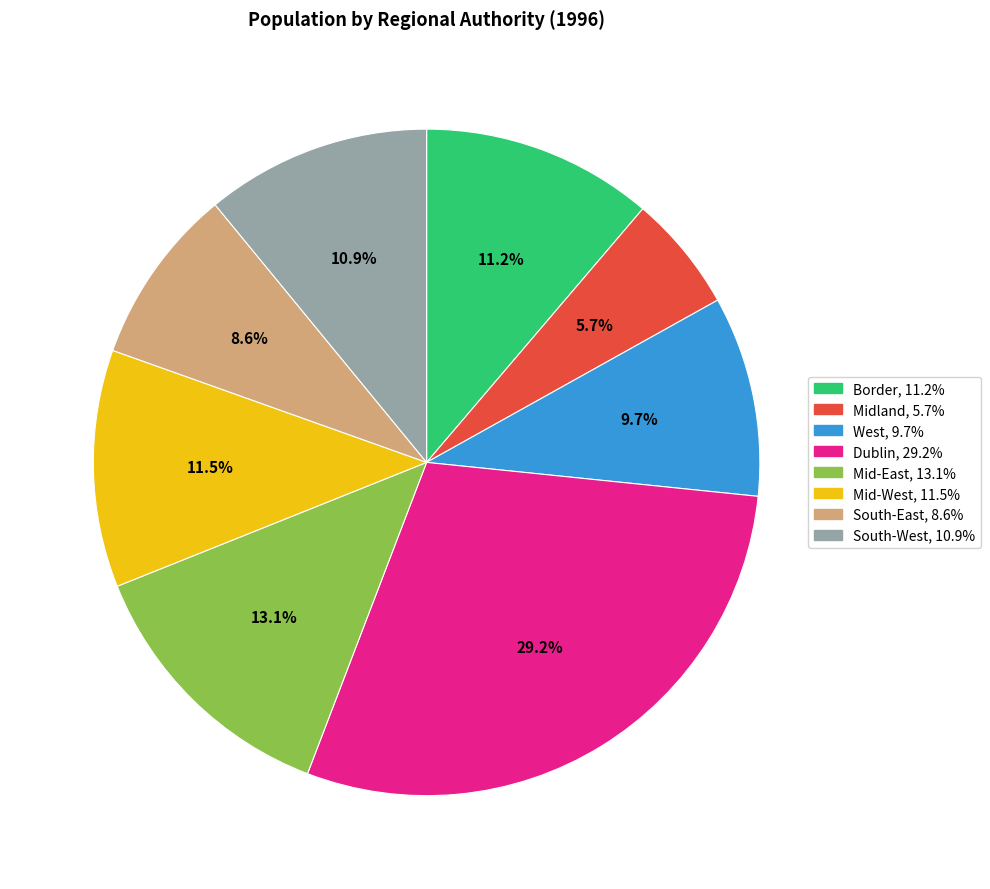

To the nearest percent, what portion does Mid-East represent?

13%